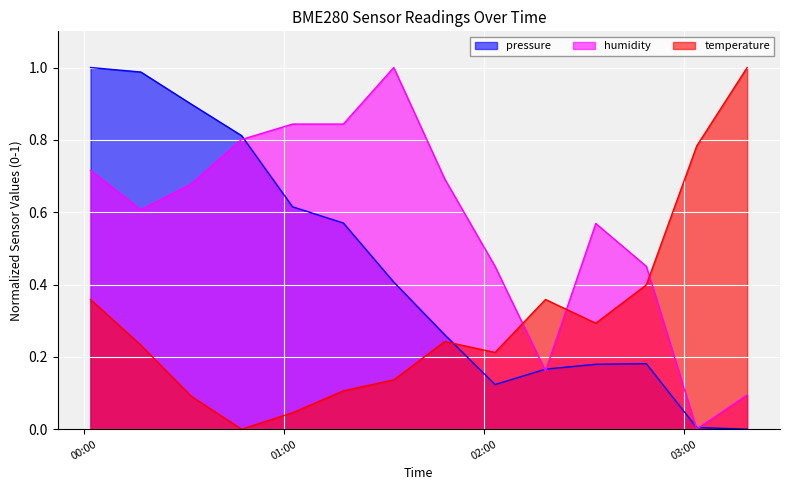

At which category does the chart reach its peak across all series?

2022-09-02T00:01:50